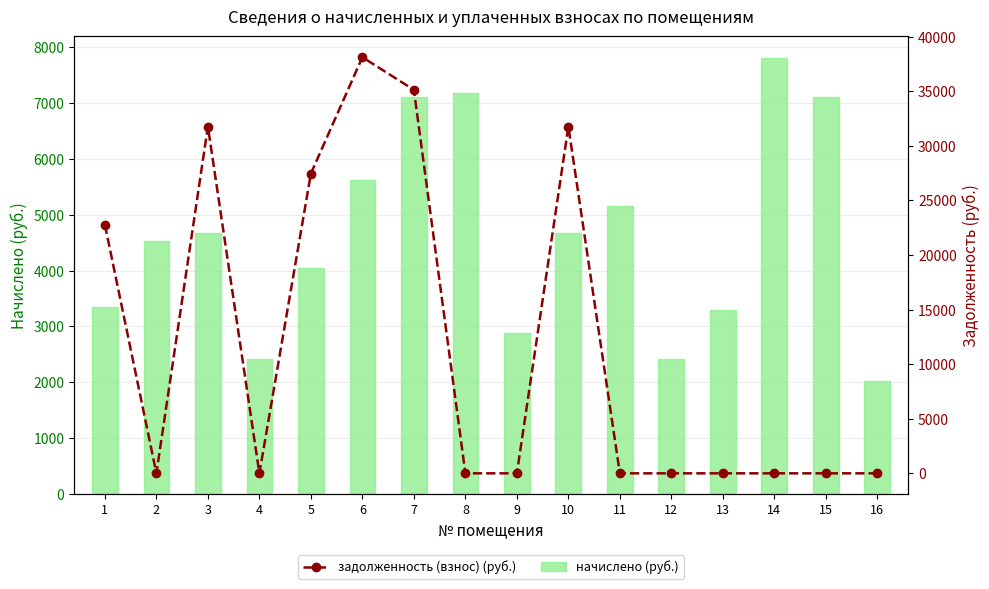

Which category has the highest value in the начислено series?

14